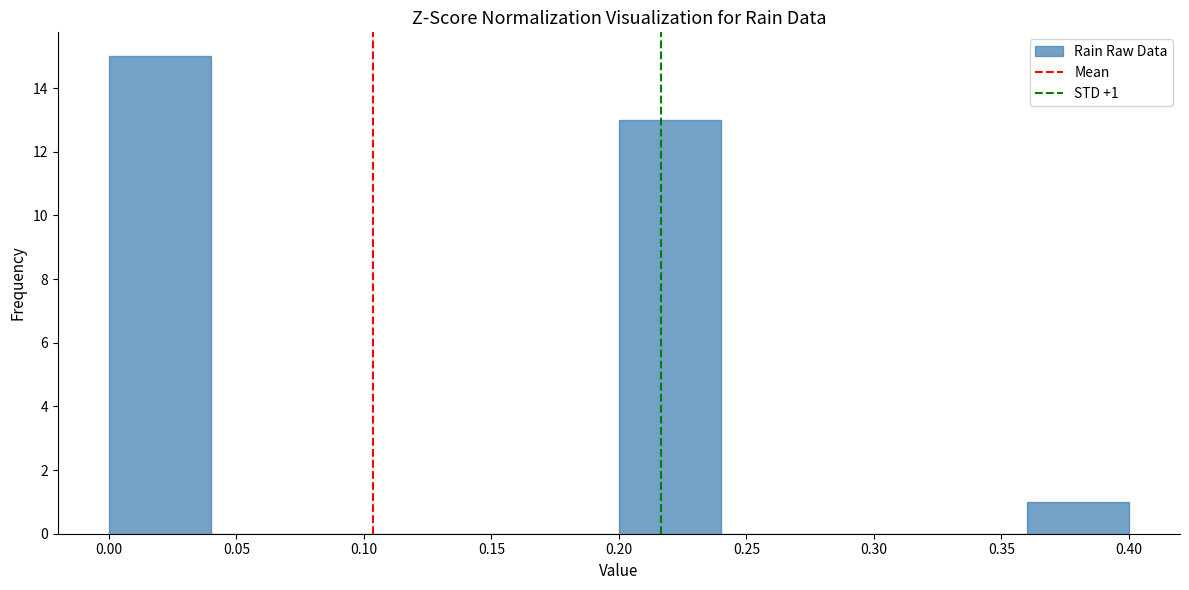

Over which range of the x-axis is the bar tallest?

0.00 to 0.04